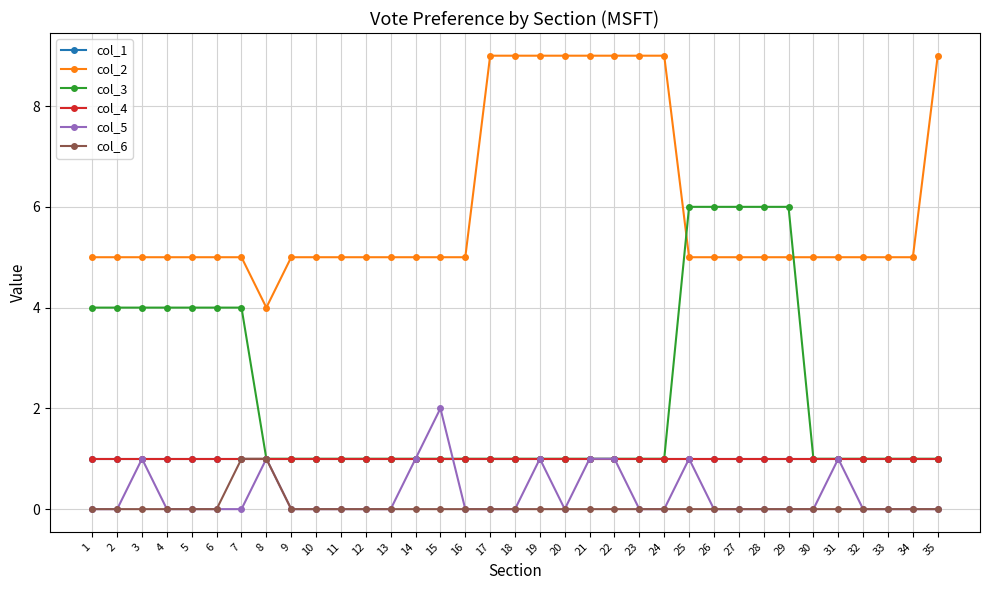

Which series has the widest spread of values?

col_2